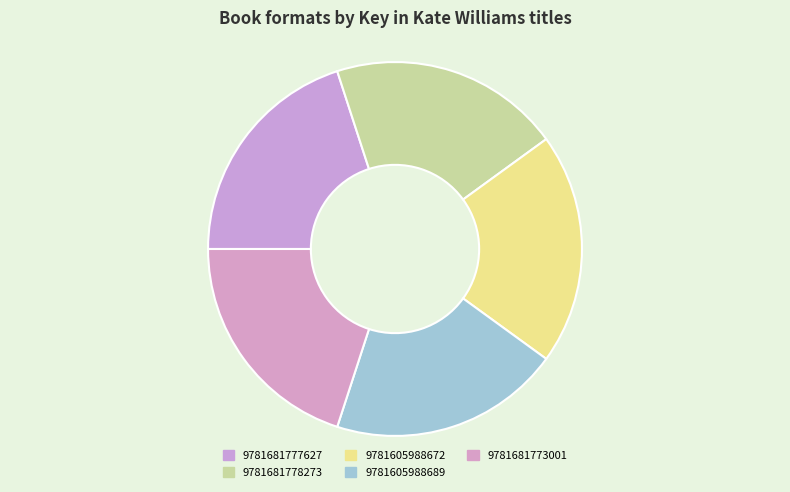

Does 9781605988672 represent more than half of the total?

No